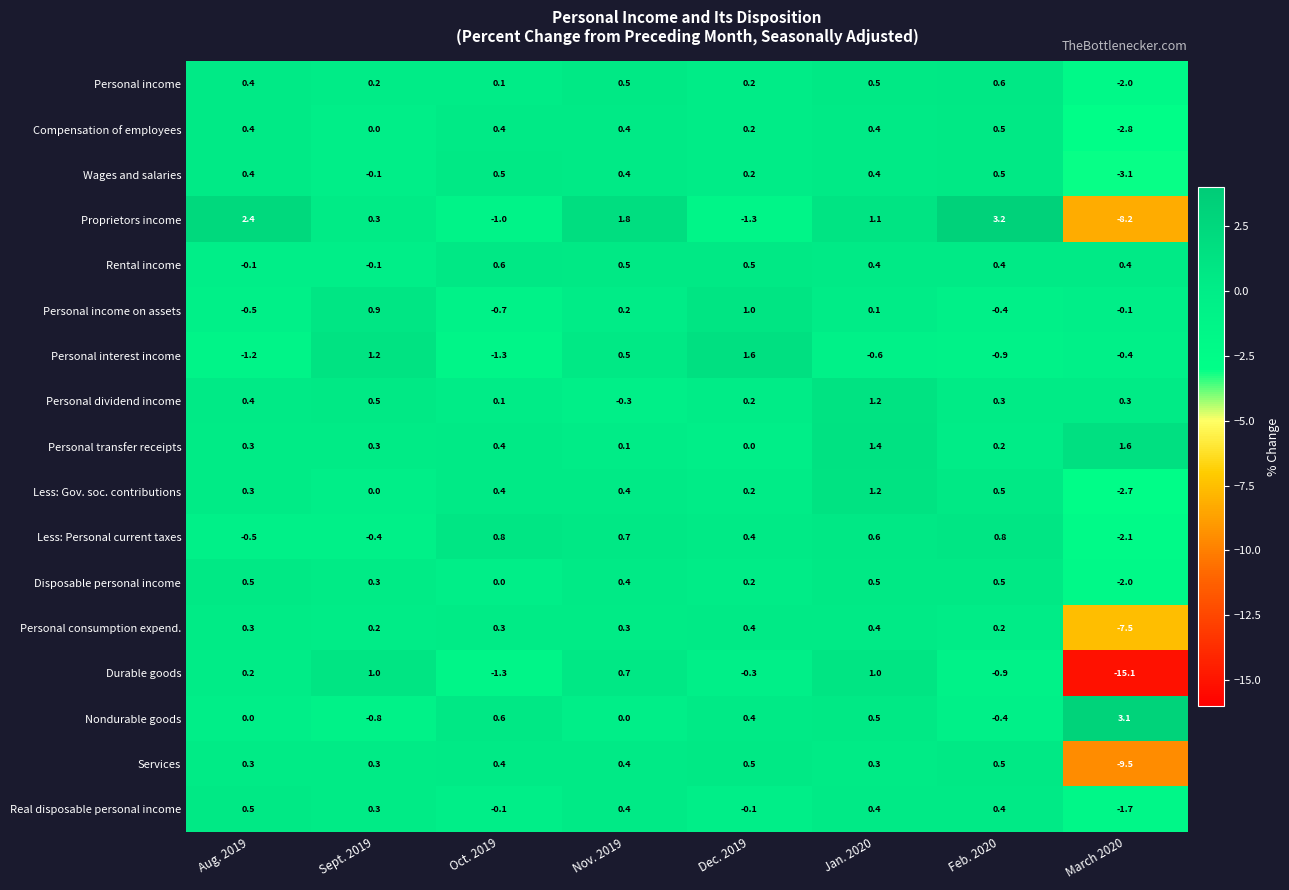

What is the approximate value of Services at Aug. 2019?

0.3